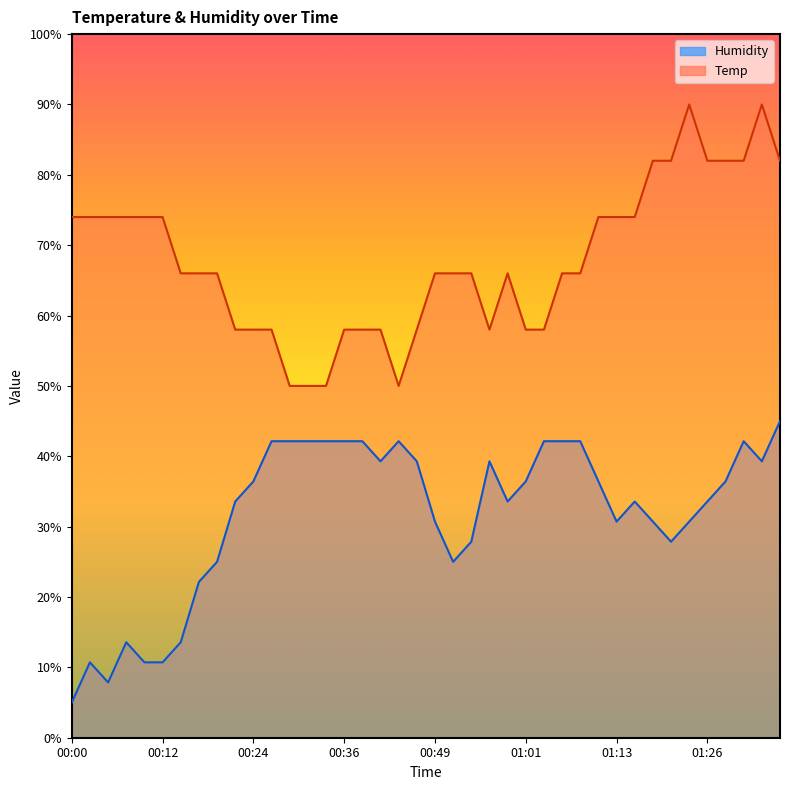

What is the label of the 38th point from the right?

00:04